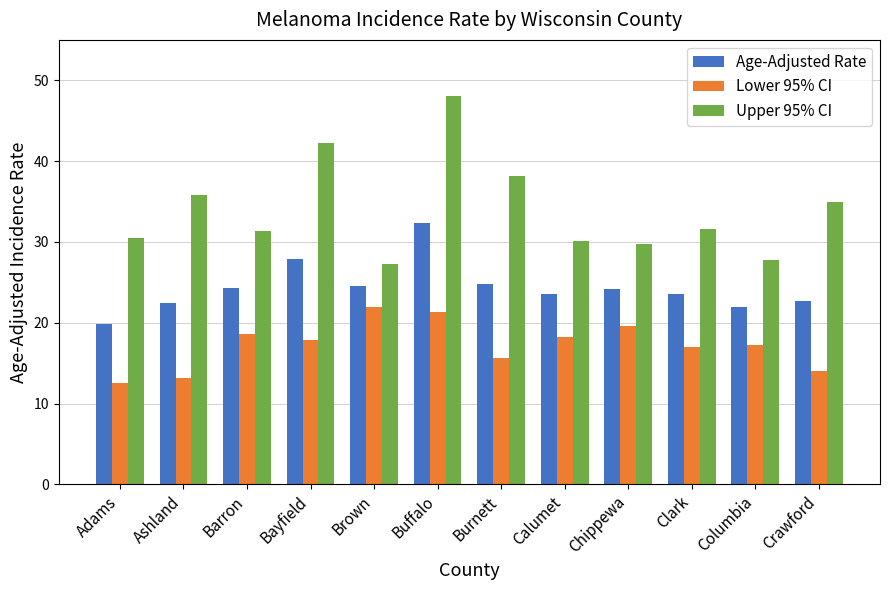

What are all the series names shown in the legend?

Age-Adjusted Rate, Lower 95% CI, Upper 95% CI